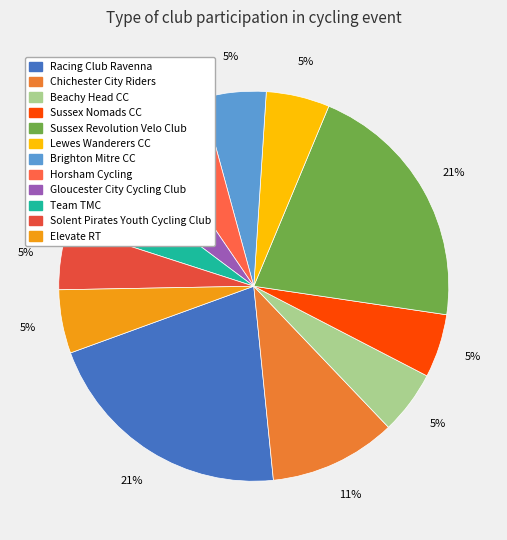

Is Beachy Head CC the majority of the pie?

No